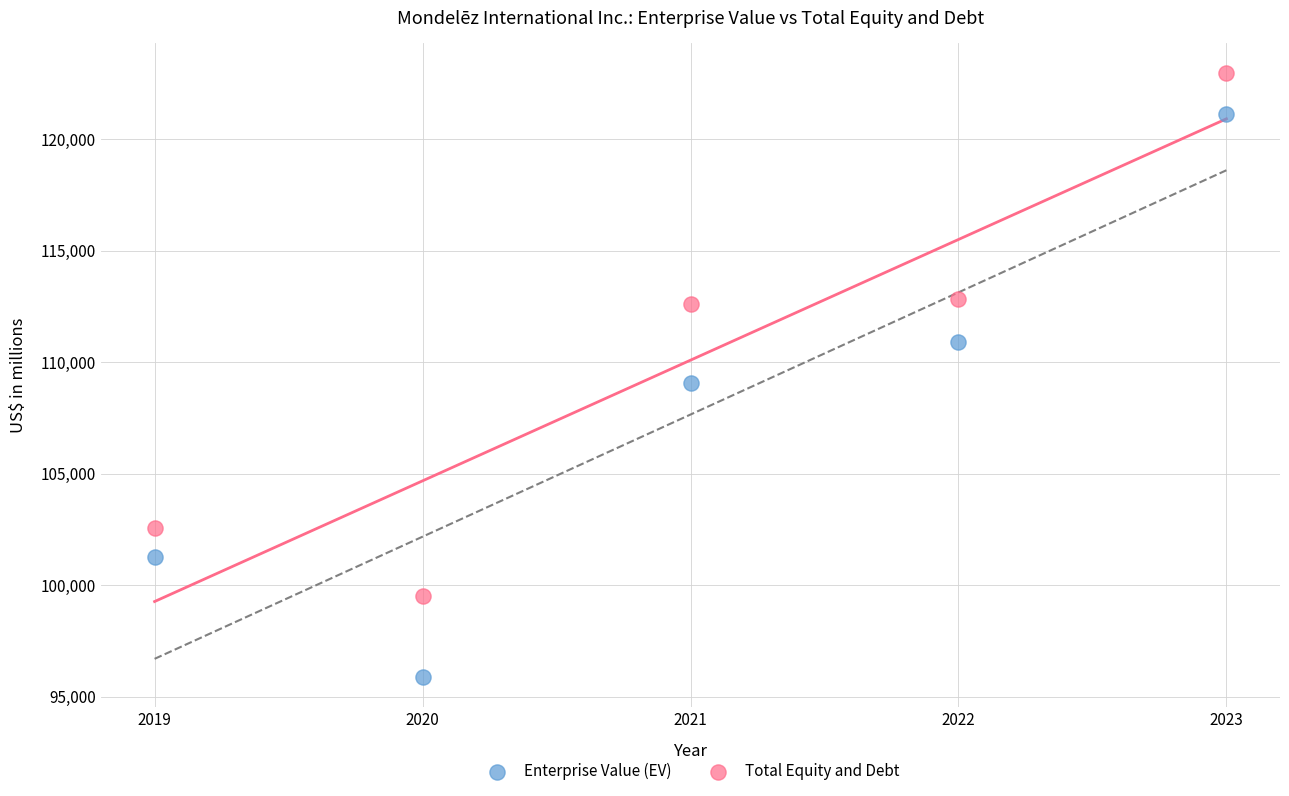

Across all data points, what is the average Y value?

108869